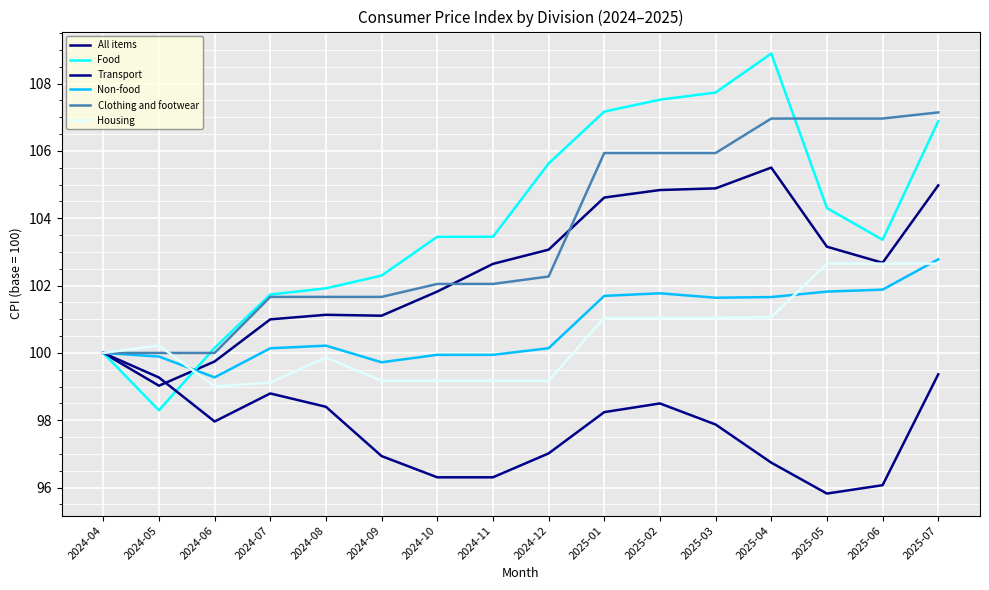

What are all the series names shown in the legend?

All items, Food, Transport, Non-food, Clothing and footwear, Housing